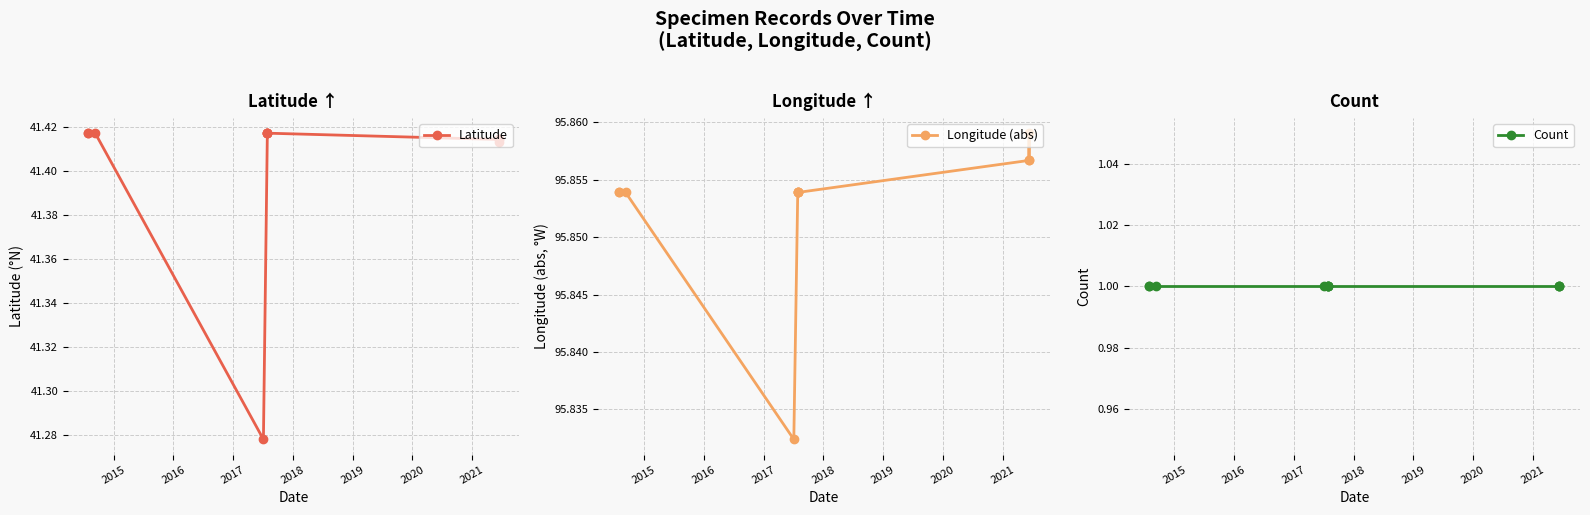

What is the sum of all Count values?

11.0